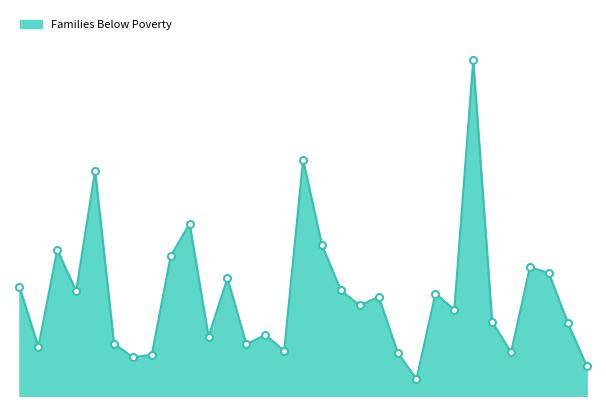

True or false: the data has more than 2 interior local peaks.

True